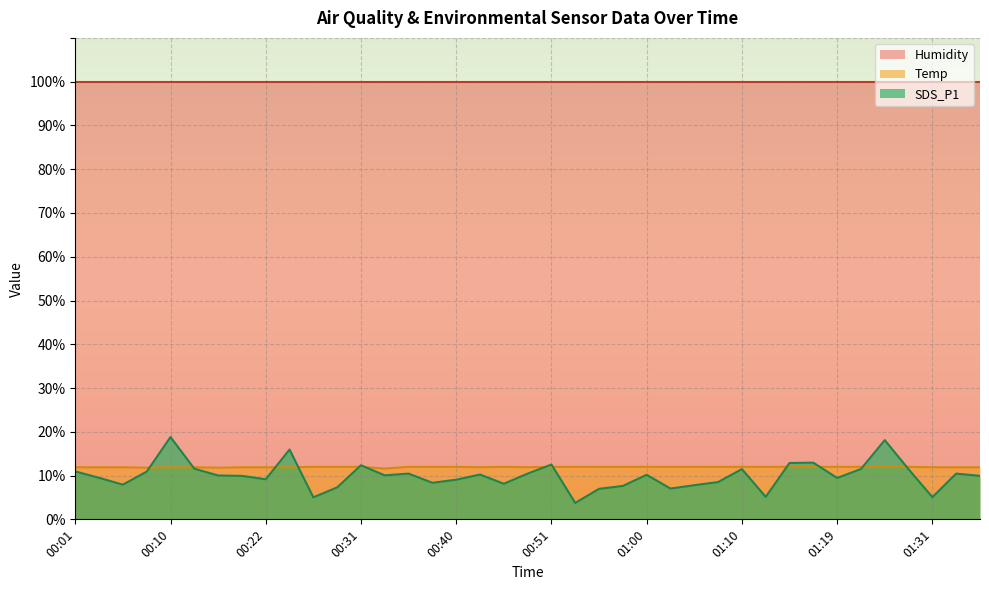

Does the chart display data point markers on the line(s)?

No